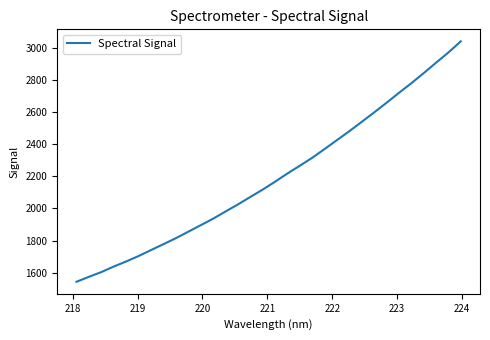

What is the greatest value displayed?

3039.1